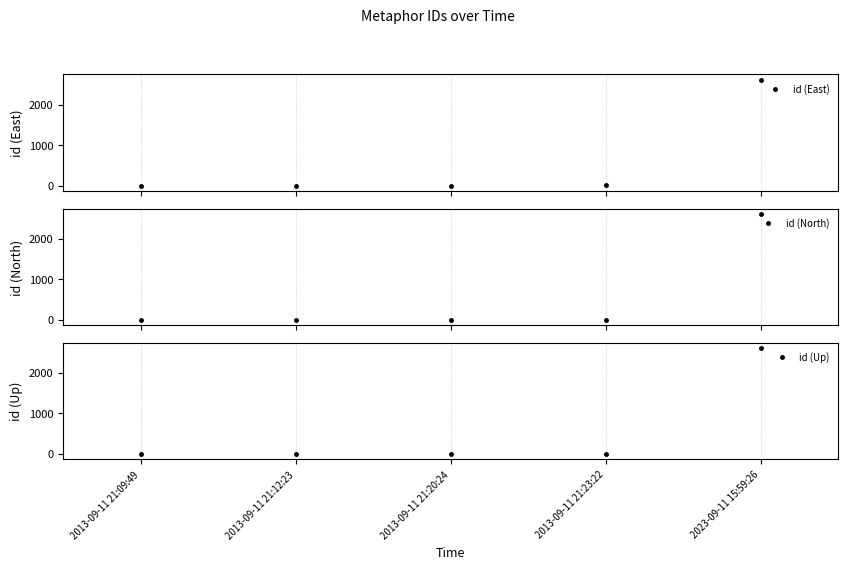

Reading left to right, list all the values displayed in this chart.

id (East): 2013-09-11 21:09:49=-3	2013-09-11 21:12:23=-1	2013-09-11 21:20:24=4	2013-09-11 21:23:22=6	2023-09-11 15:59:26=2615
id (North): 2013-09-11 21:09:49=-5	2013-09-11 21:12:23=-3	2013-09-11 21:20:24=2	2013-09-11 21:23:22=4	2023-09-11 15:59:26=2613
id (Up): 2013-09-11 21:09:49=-11	2013-09-11 21:12:23=-9	2013-09-11 21:20:24=-4	2013-09-11 21:23:22=-2	2023-09-11 15:59:26=2607